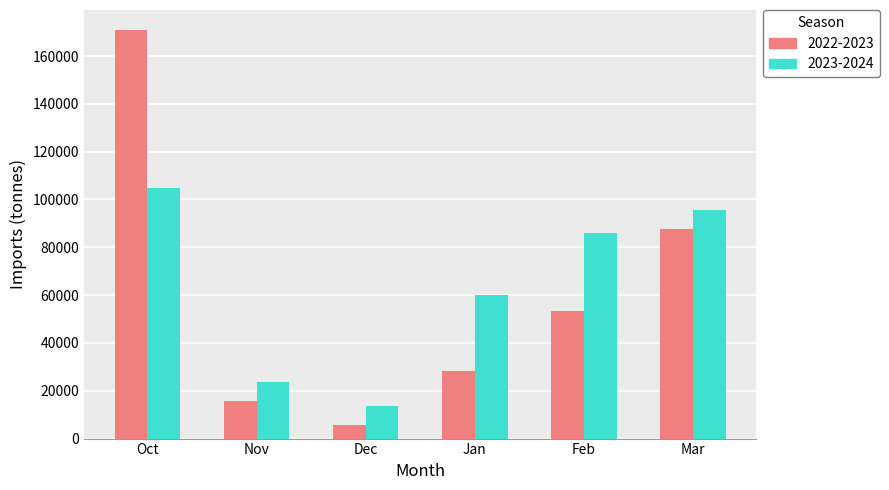

Between Nov and Mar, which series saw the biggest shift?

2023-2024